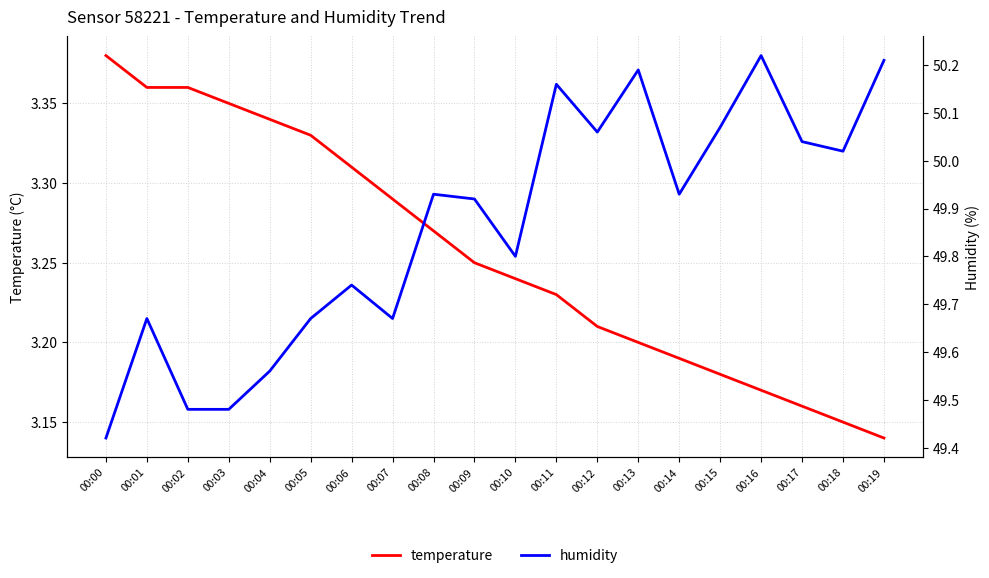

The humidity series shows 50.1 at 00:15. True or false?

True